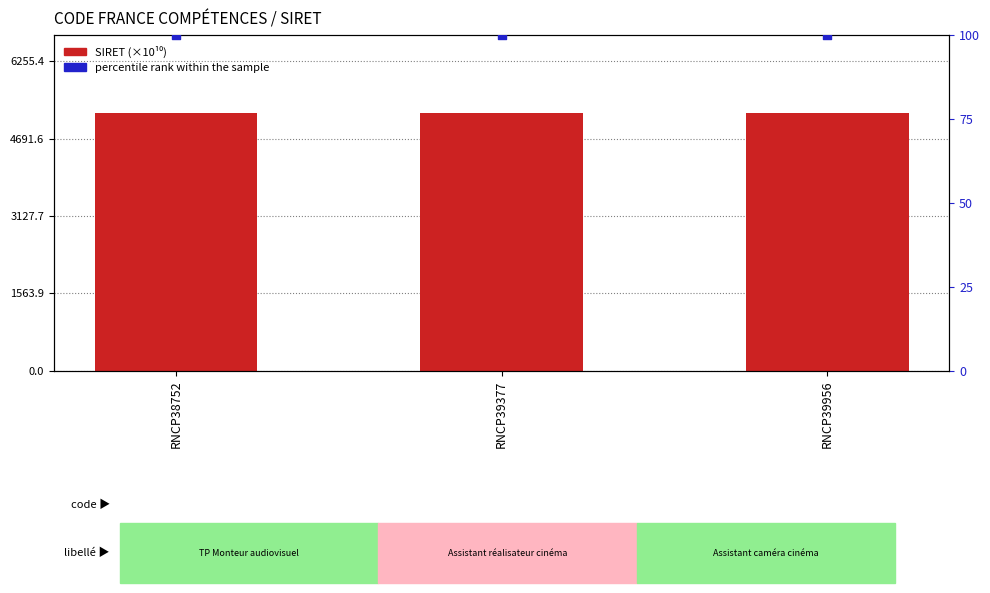

What is the total value across all series at RNCP39377?

5312.9